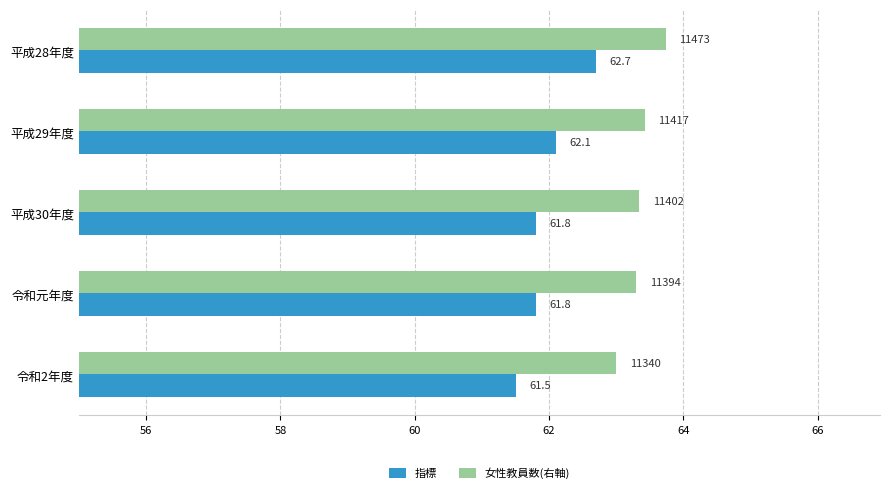

What value does the 女性教員数(右軸) series have at 平成28年度?

63.7